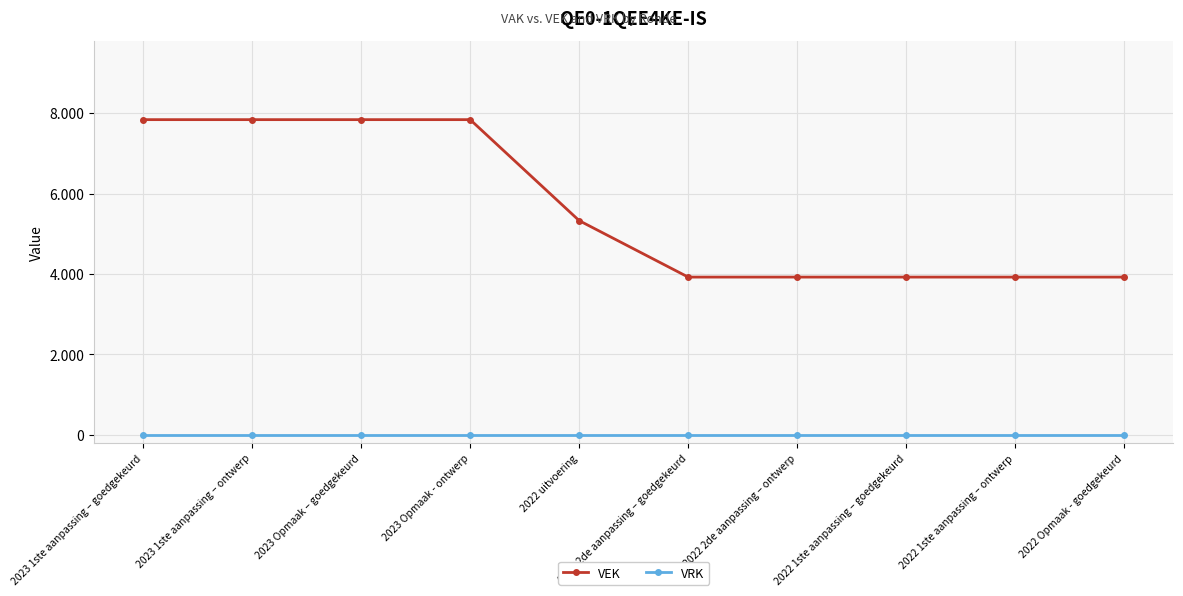

True or false: VRK and VEK intersect in this chart.

False